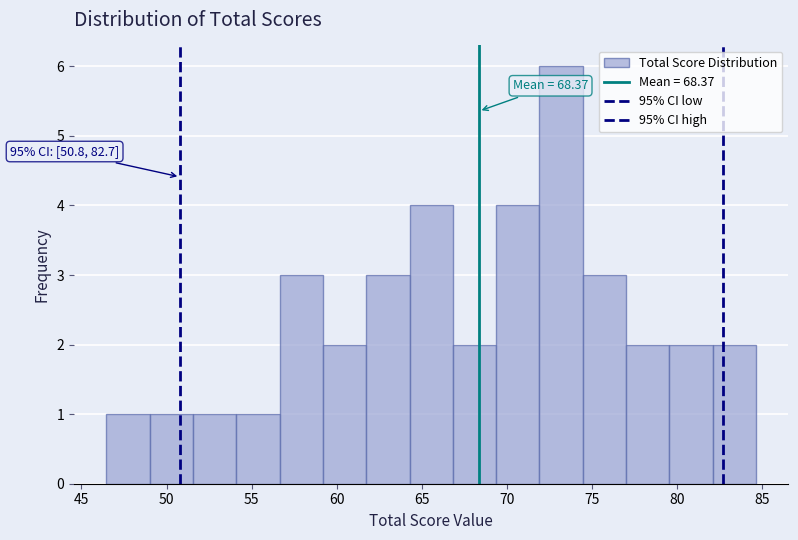

Which range on the x-axis has the tallest bar?

72.0 to 74.5